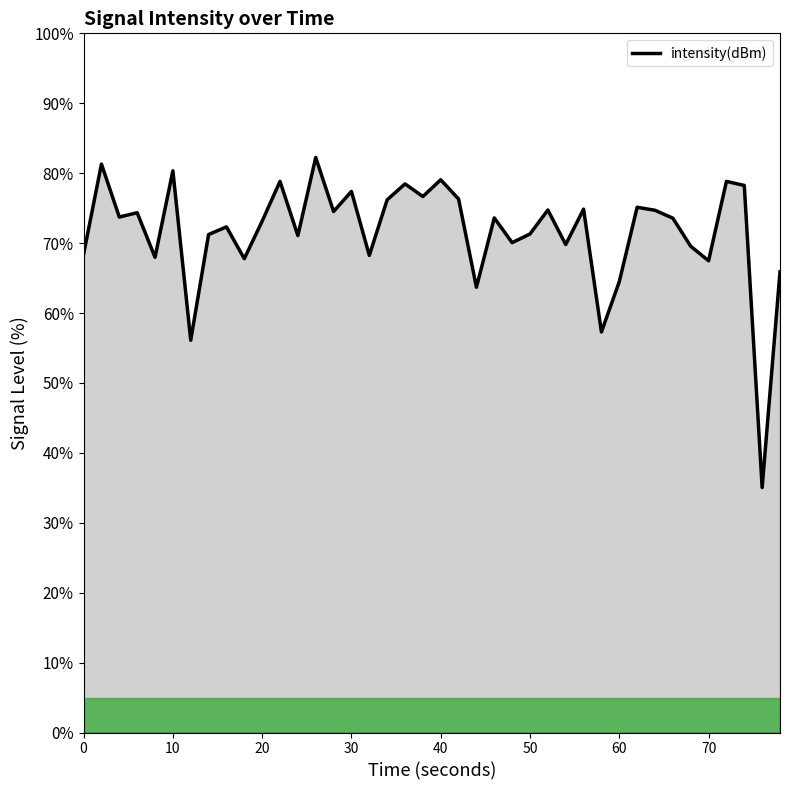

True or false: the data has more than 1 interior local peaks.

True